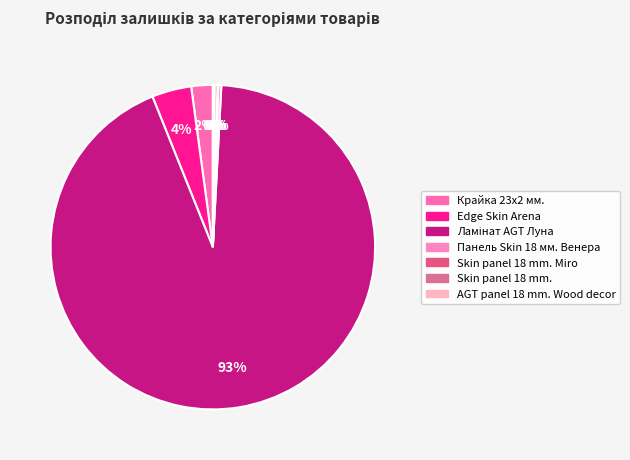

How many slices are in this pie chart?

7